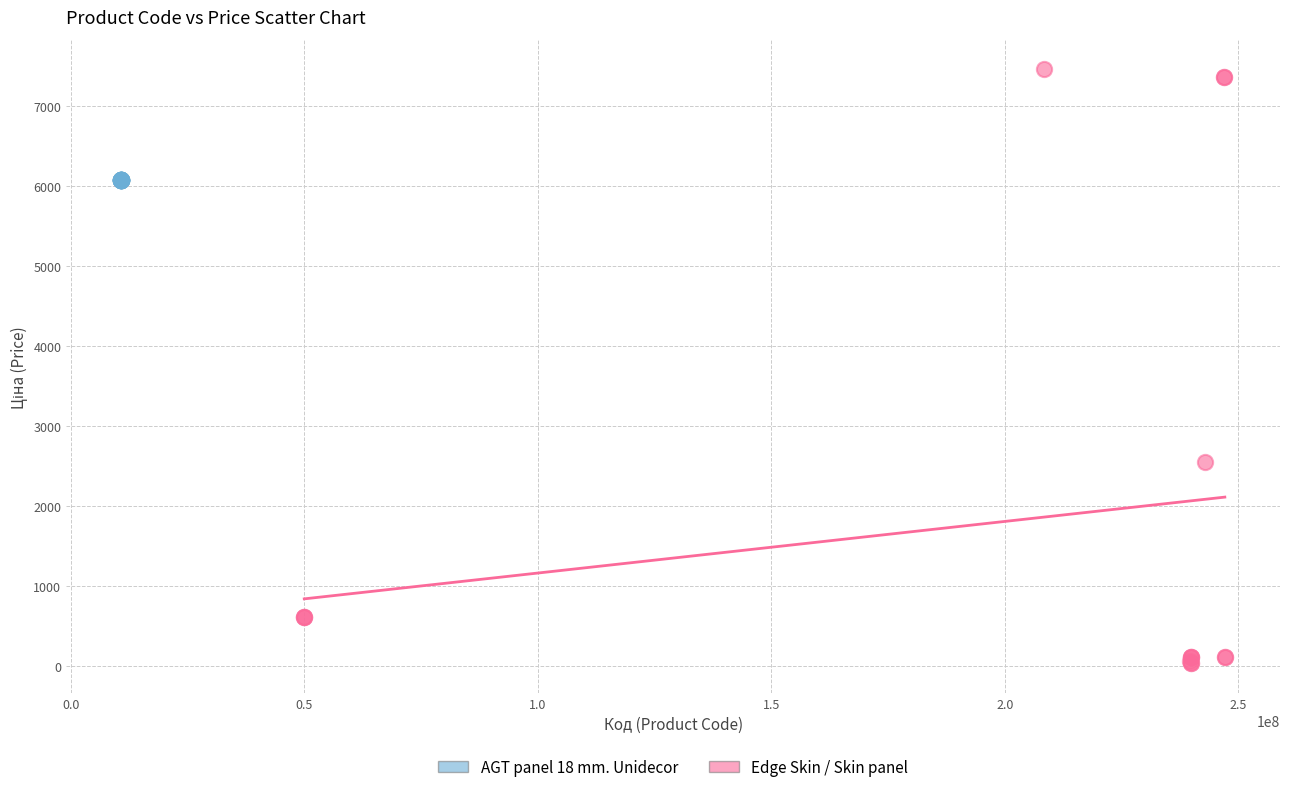

Which series contains the lowest Y value?

Edge Skin / Skin panel